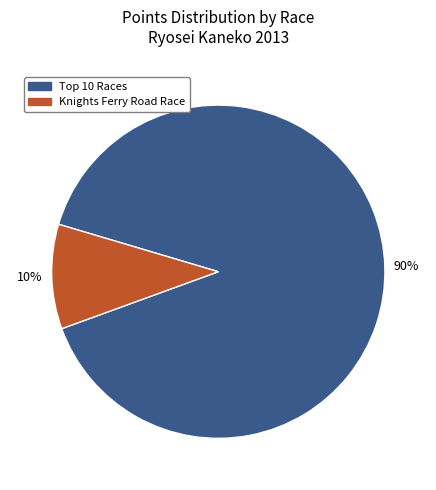

Is there any slice that represents more than half of the pie?

Yes